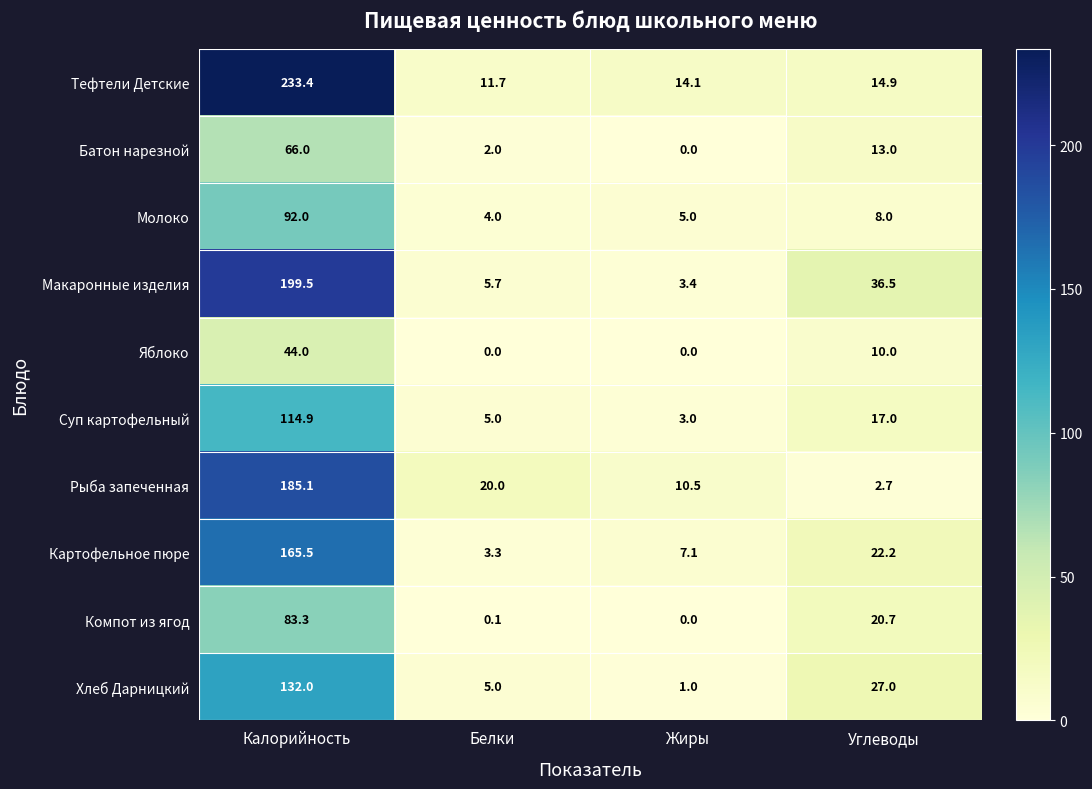

True or false: Тефтели Детские has a value of 14.1 at Жиры.

True